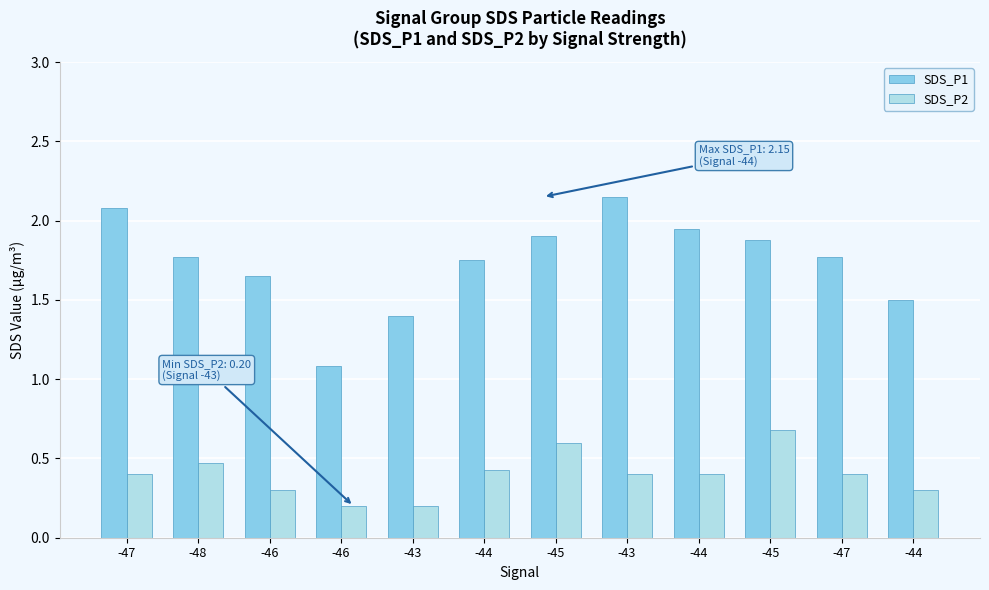

What is the average value of the SDS_P1 series?

1.7